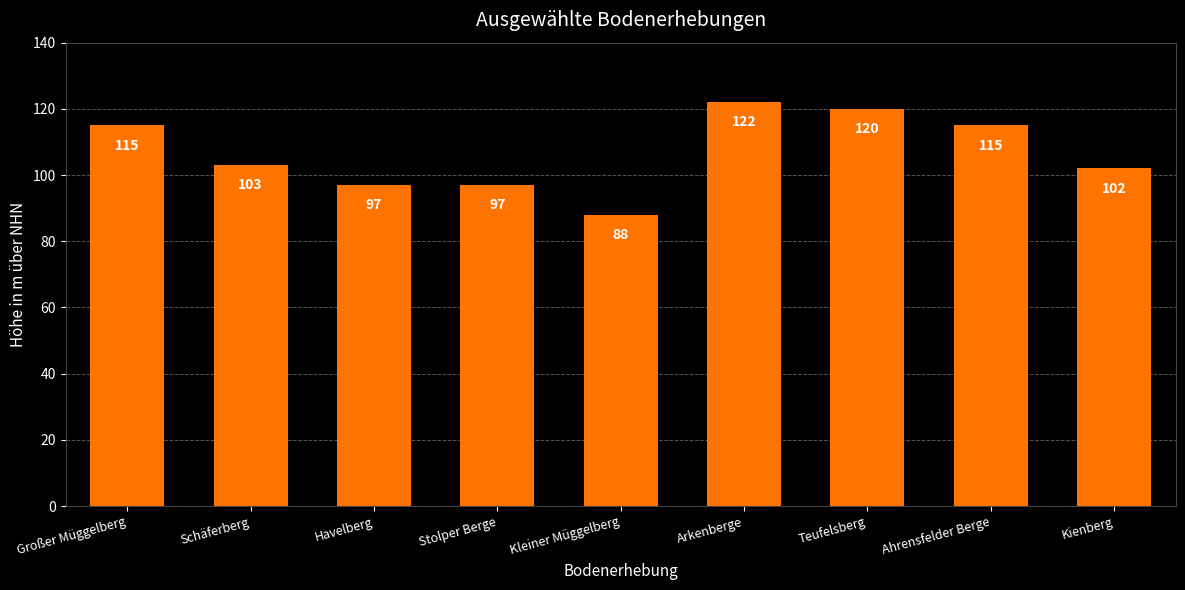

The chart shows a value of 103 at Schäferberg. True or false?

True